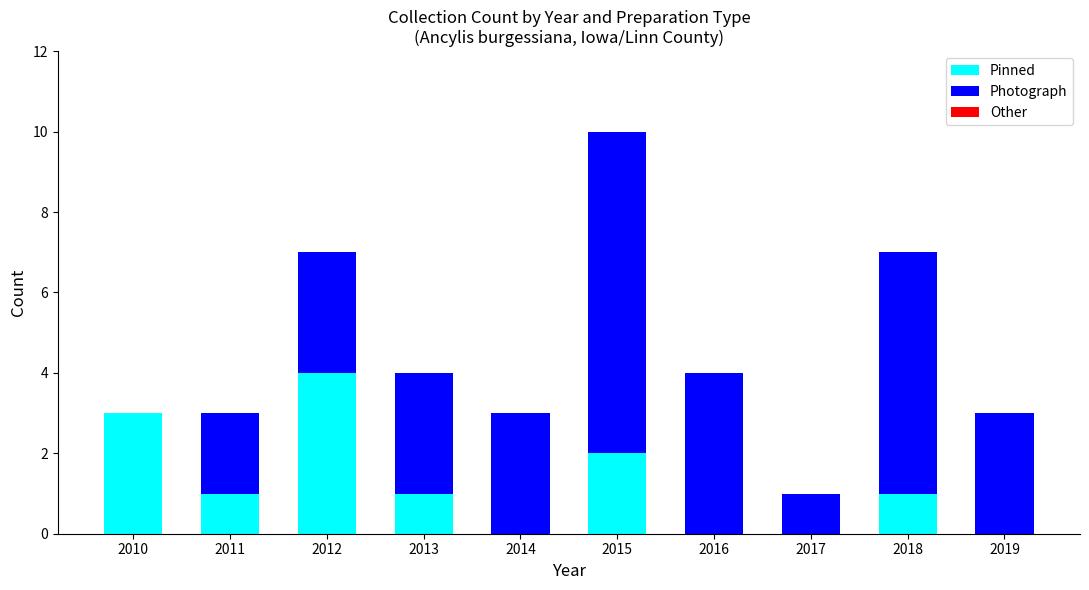

What is the total value across all series at 2014?

3